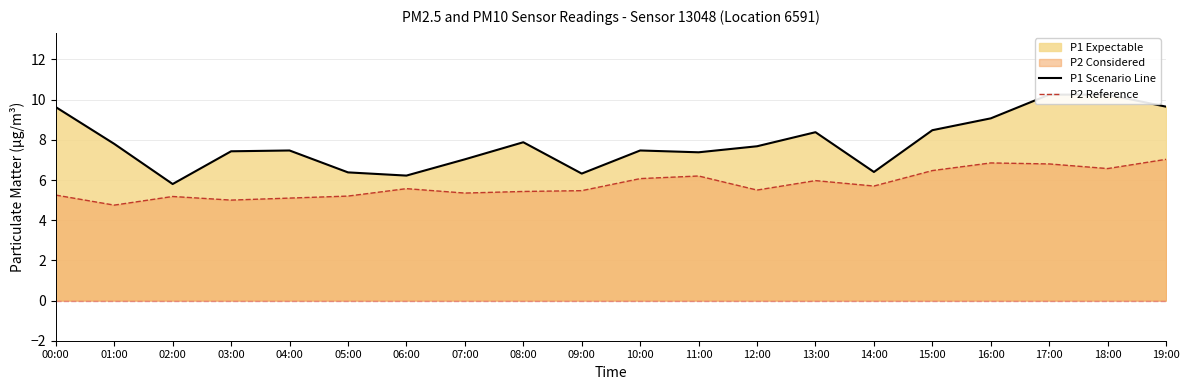

What is the difference between the P1 (PM10) values at 07:00 and 19:00?

2.6